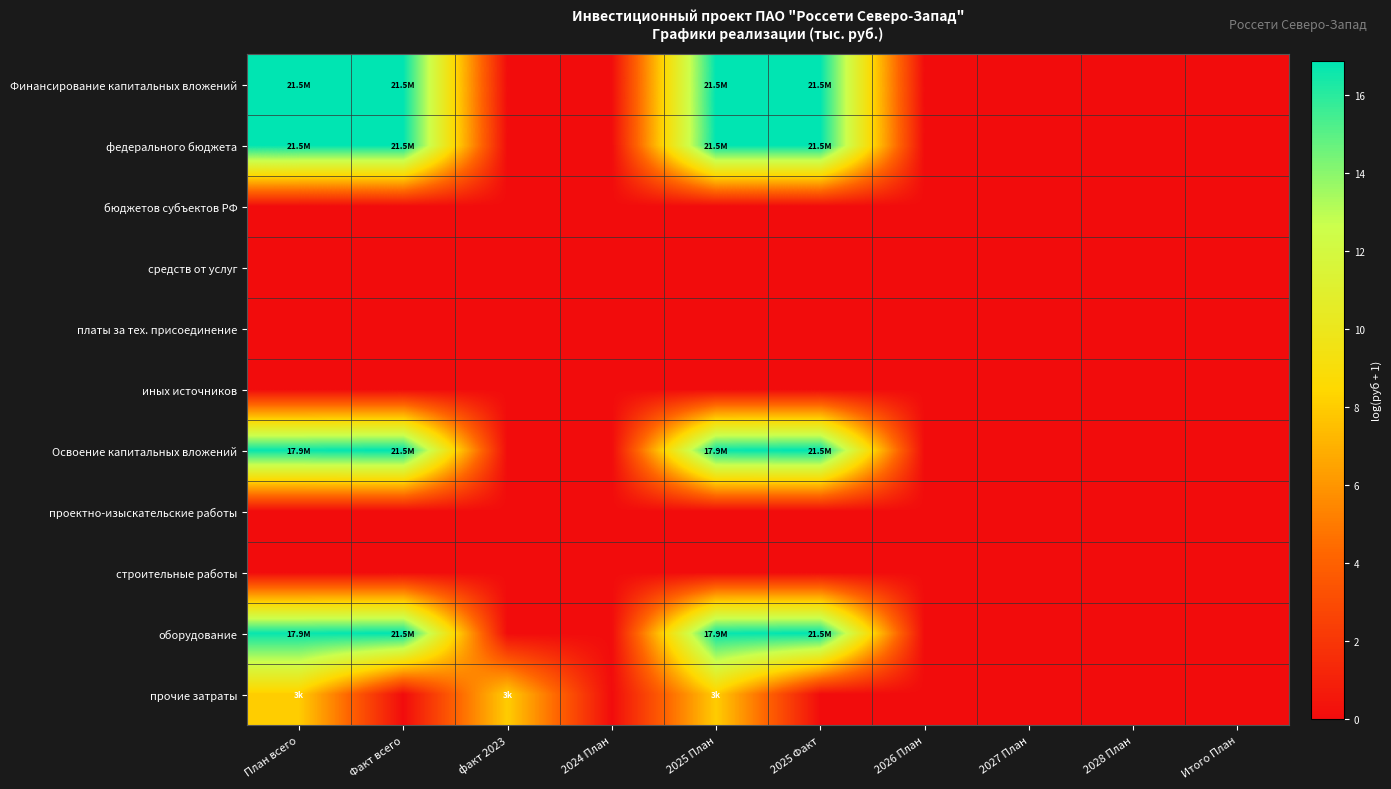

At План всего, list the series in order from smallest to largest.

бюджетов субъектов РФ, средств от услуг, платы за тех. присоединение, иных источников, проектно-изыскательские работы, строительные работы, прочие затраты, оборудование, Освоение капитальных вложений, Финансирование капитальных вложений, федерального бюджета